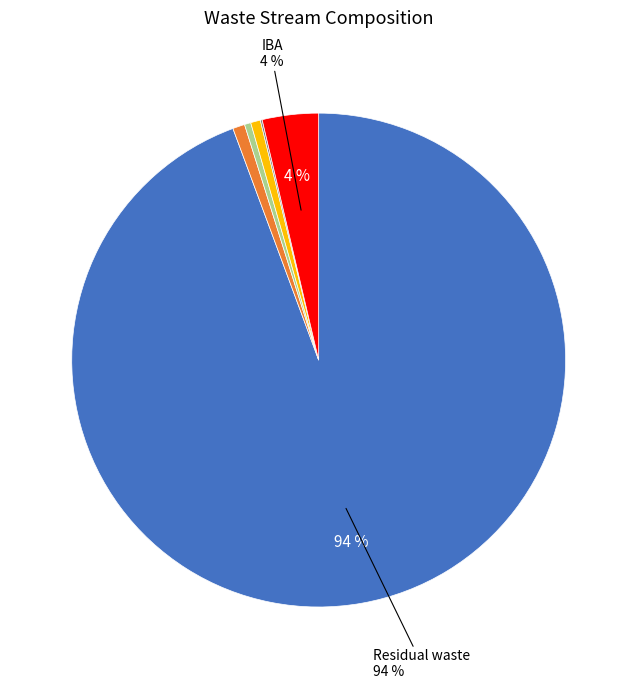

To the nearest percent, what is the difference between the largest and smallest slice percentages?

94%